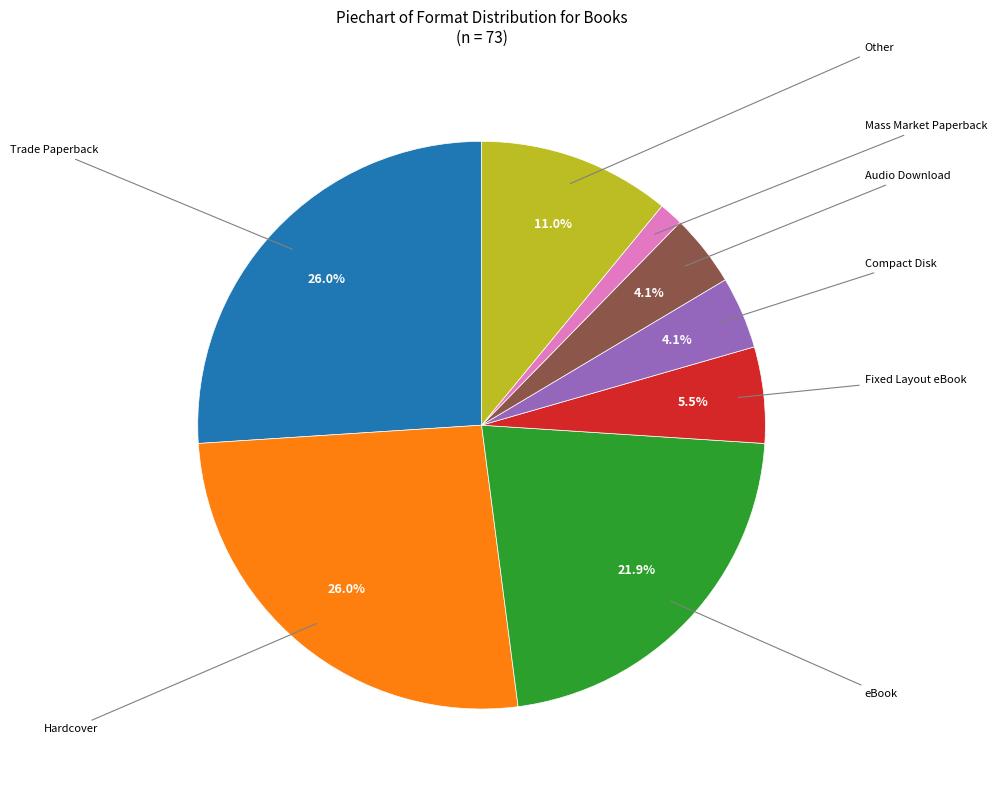

To the nearest percent, what is the average slice percentage?

12%